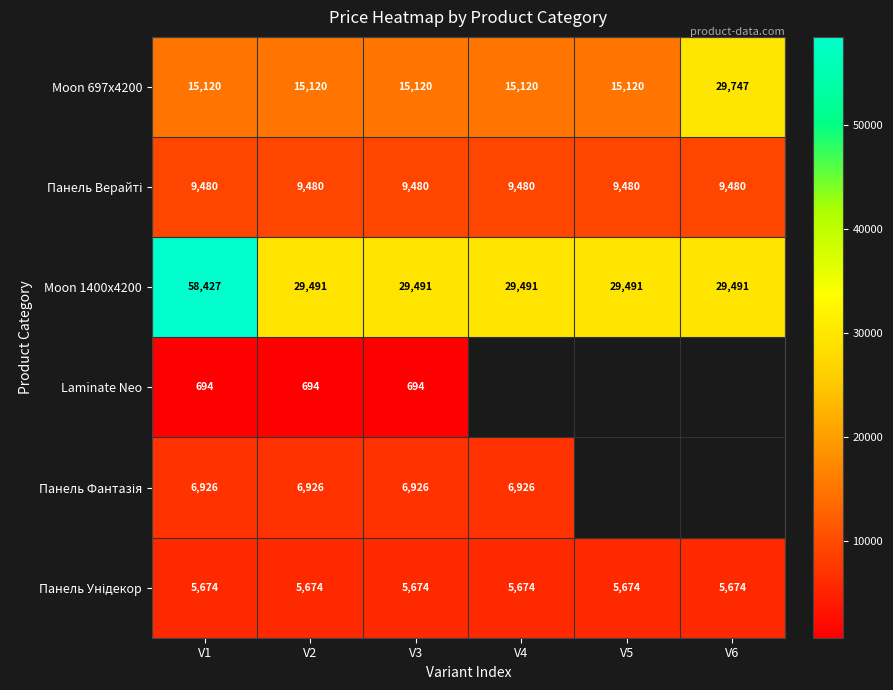

The Moon 697x4200 series shows 6554 at V1. True or false?

False